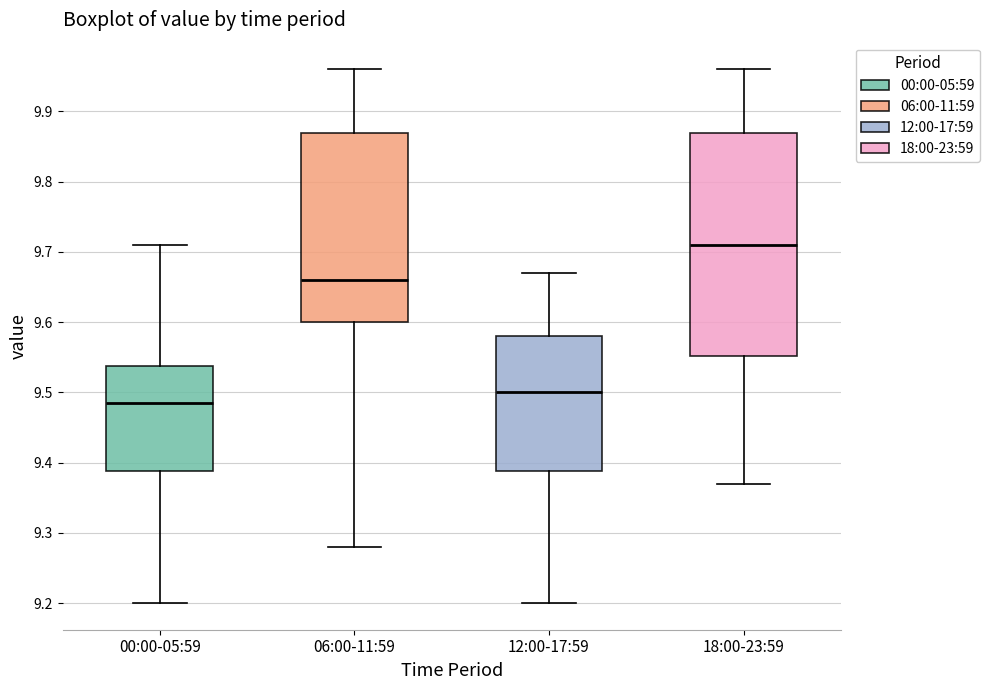

Reading left to right, transcribe this box plot: for each box, give where its median line is, the range the box spans, and where its two whiskers end, as read against the y-axis. The values are not printed on the chart, so give them approximately, as read against the axis.

00:00-05:59: median 9.49, box 9.39 to 9.54, whiskers 9.20 to 9.71
06:00-11:59: median 9.66, box 9.60 to 9.87, whiskers 9.28 to 9.96
12:00-17:59: median 9.50, box 9.39 to 9.58, whiskers 9.20 to 9.67
18:00-23:59: median 9.71, box 9.55 to 9.87, whiskers 9.37 to 9.96